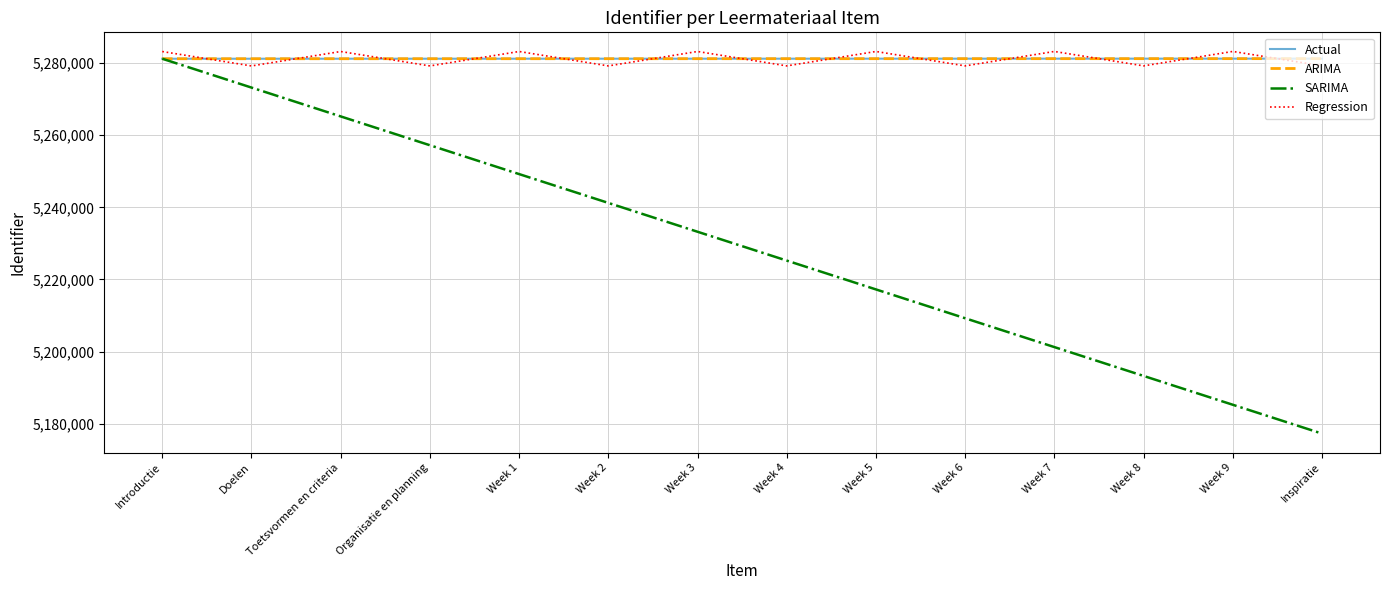

What is the difference between the SARIMA values at Week 7 and Toetsvormen en criteria?

64000.0